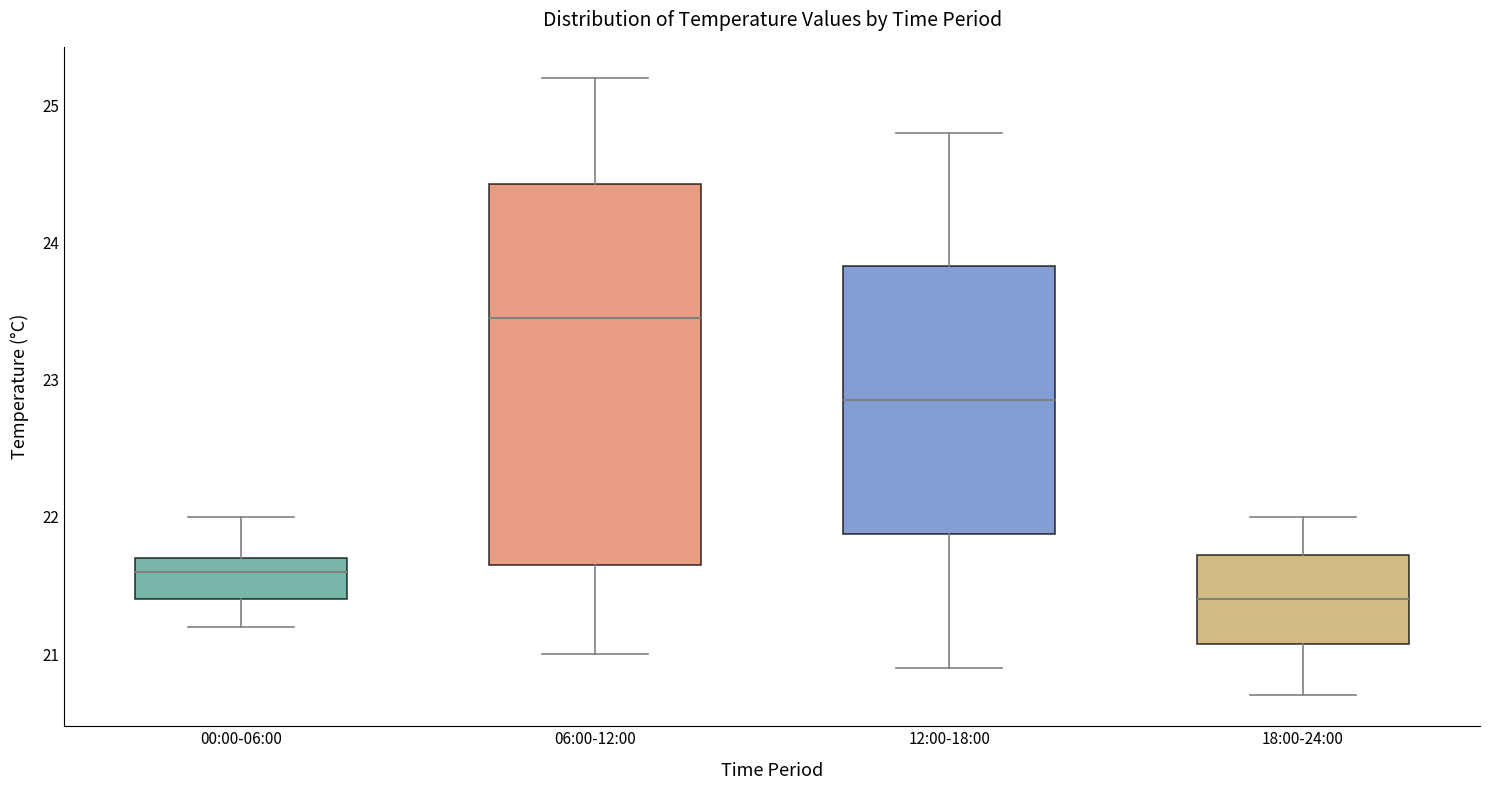

Reading left to right, transcribe this box plot: for each box, give where its median line is, the range the box spans, and where its two whiskers end, as read against the y-axis. The values are not printed on the chart, so give them approximately, as read against the axis.

00:00-06:00: median 21.6, box 21.4 to 21.7, whiskers 21.2 to 22.0
06:00-12:00: median 23.5, box 21.7 to 24.4, whiskers 21.0 to 25.2
12:00-18:00: median 22.9, box 21.9 to 23.8, whiskers 20.9 to 24.8
18:00-24:00: median 21.4, box 21.1 to 21.7, whiskers 20.7 to 22.0